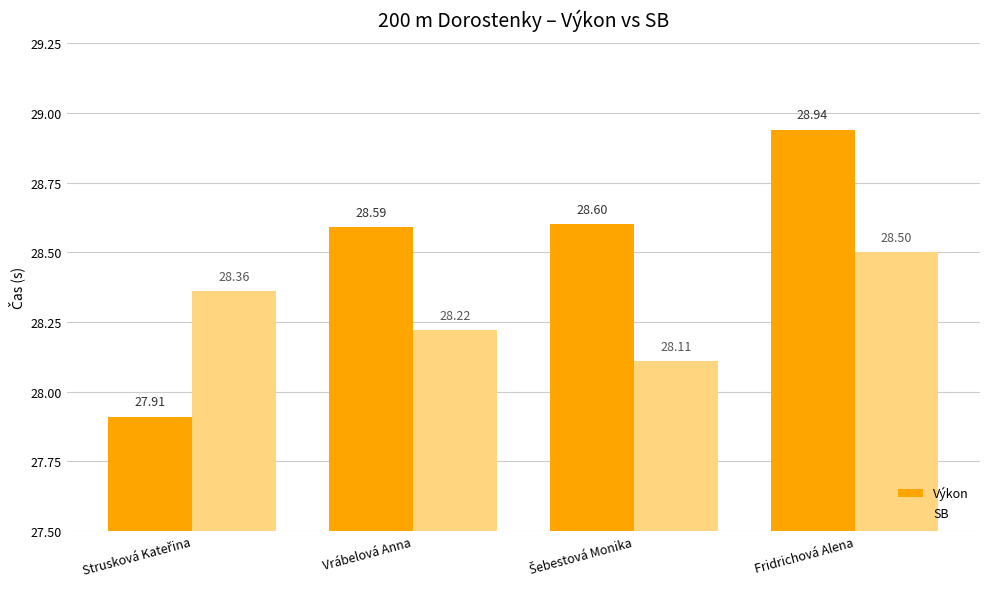

The Výkon series shows 42.4 at Fridrichová Alena. True or false?

False